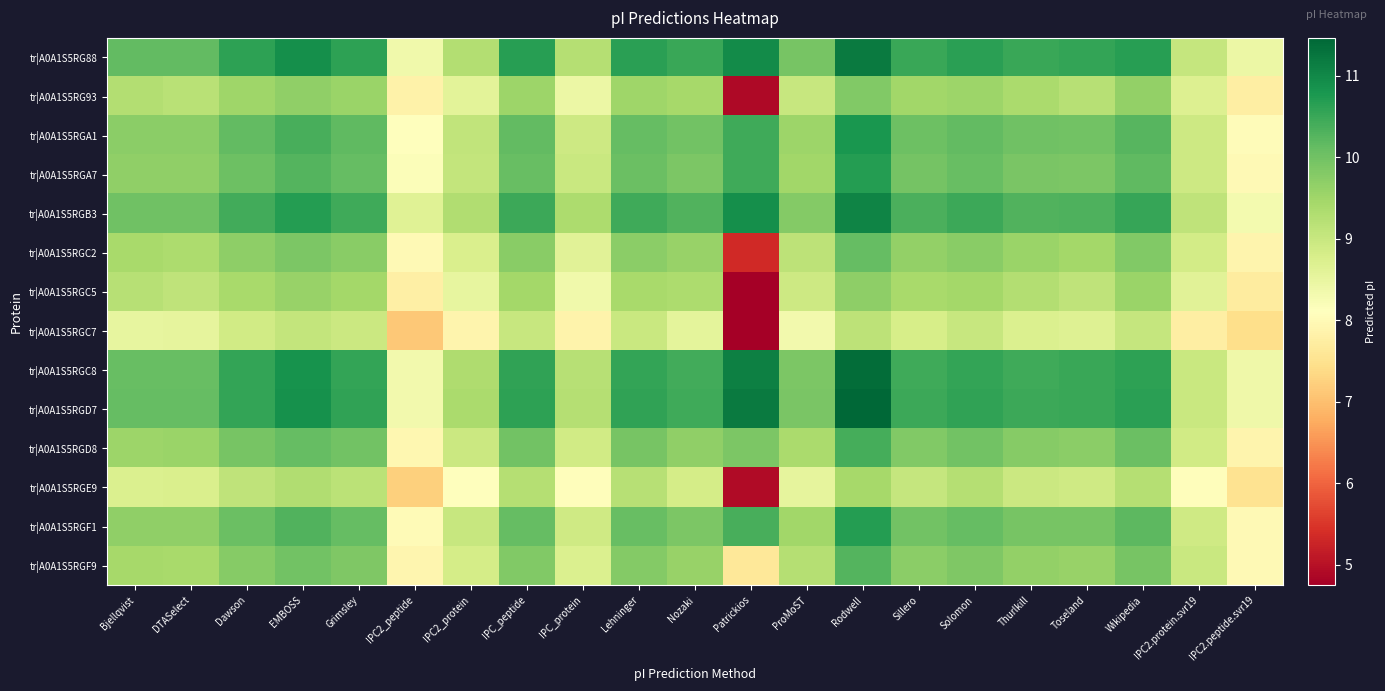

At IPC_protein, list the series in order from smallest to largest.

tr|A0A1S5RGC7, tr|A0A1S5RGE9, tr|A0A1S5RGC5, tr|A0A1S5RG93, tr|A0A1S5RGC2, tr|A0A1S5RGF9, tr|A0A1S5RGD8, tr|A0A1S5RGF1, tr|A0A1S5RGA1, tr|A0A1S5RGA7, tr|A0A1S5RGC8, tr|A0A1S5RG88, tr|A0A1S5RGD7, tr|A0A1S5RGB3